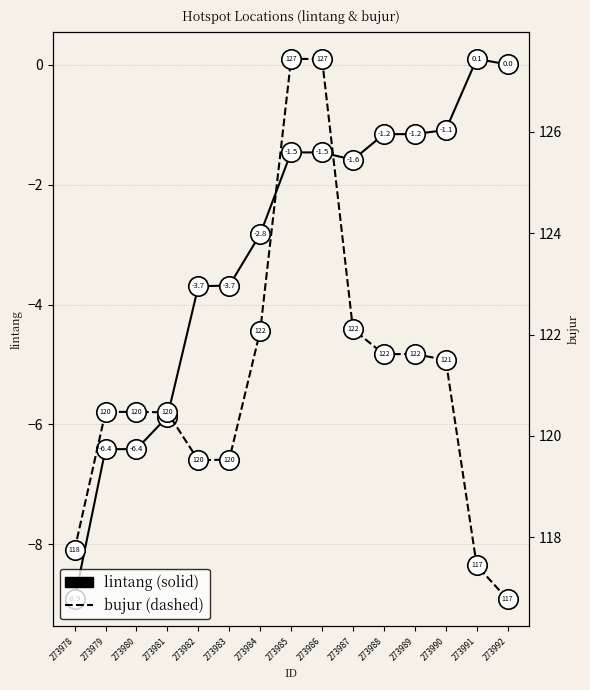

What is the sum of all lintang values?

-45.6